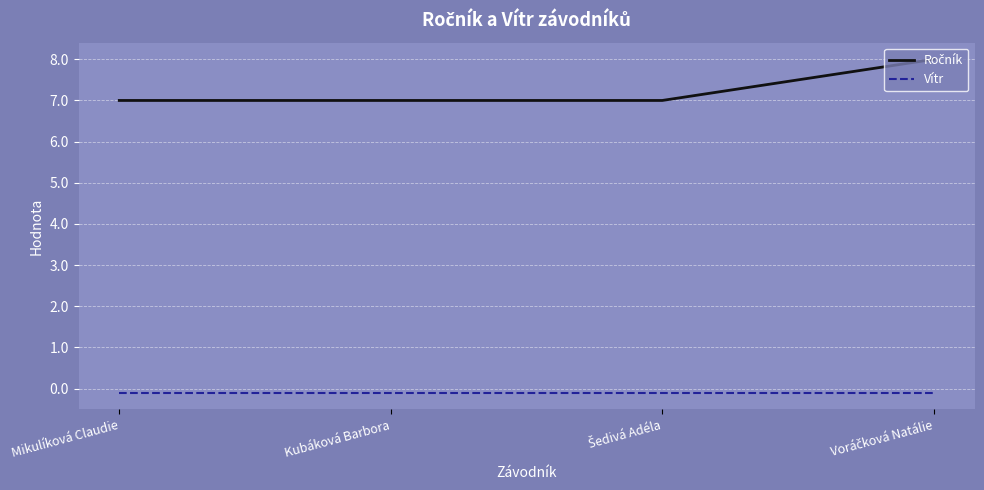

True or false: Vítr has more than 1 interior local peaks.

False